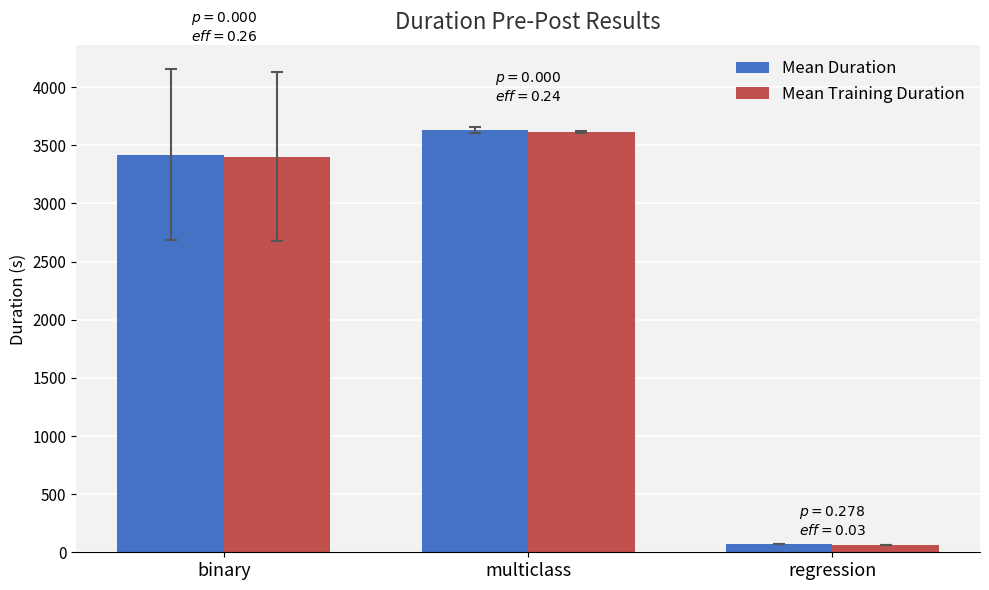

Rank the categories by Mean Duration value from lowest to highest.

regression, binary, multiclass